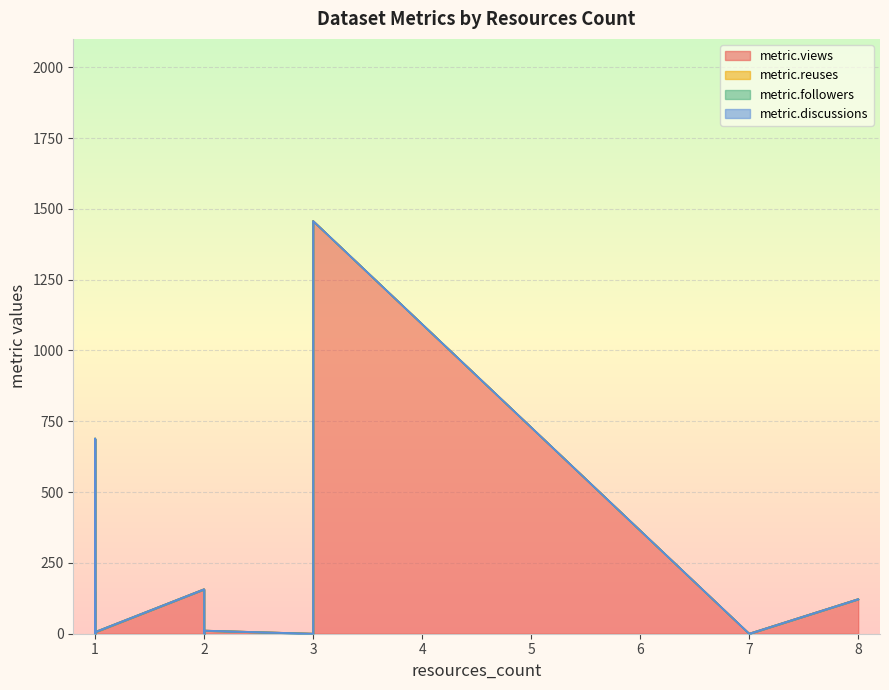

How many categories are shown in the chart?

32